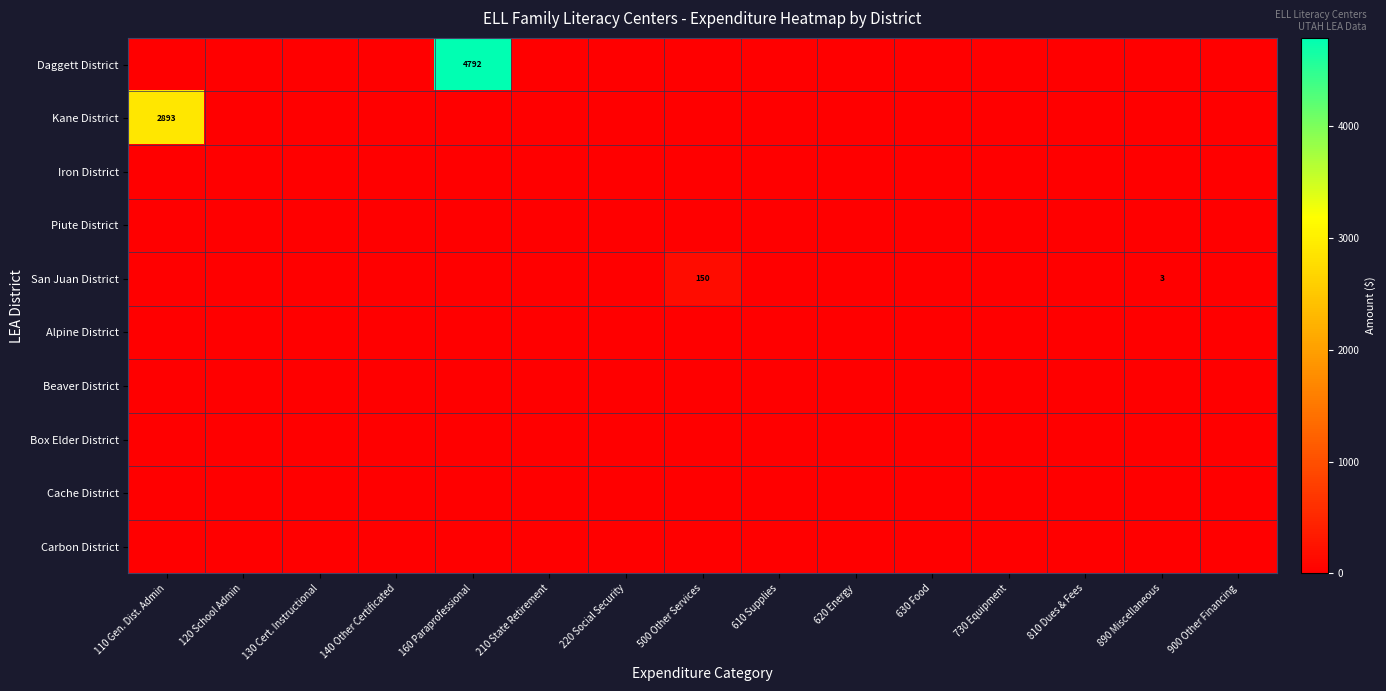

List the labels in order of Iron District value, smallest first.

110 Gen. Dist. Admin, 120 School Admin, 130 Cert. Instructional, 140 Other Certificated, 160 Paraprofessional, 210 State Retirement, 220 Social Security, 500 Other Services, 610 Supplies, 620 Energy, 630 Food, 730 Equipment, 810 Dues & Fees, 890 Miscellaneous, 900 Other Financing